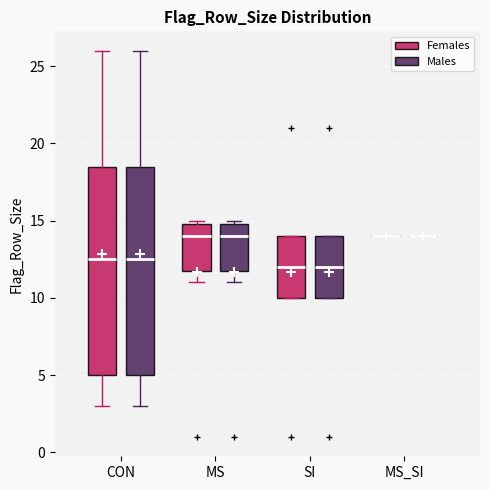

Reading left to right, transcribe this box plot: for each box, give where its median line is, the range the box spans, and where its two whiskers end, as read against the y-axis. The values are not printed on the chart, so give them approximately, as read against the axis.

CON (Females): median 12.5, box 5.0 to 18.5, whiskers 3.0 to 26.0
CON (Males): median 12.5, box 5.0 to 18.5, whiskers 3.0 to 26.0
MS (Females): median 14.0, box 12.0 to 15.0, whiskers 11.0 to 15.0 (just above the box's upper edge)
MS (Males): median 14.0, box 12.0 to 15.0, whiskers 11.0 to 15.0 (just above the box's upper edge)
SI (Females): median 12.0, box 10.0 to 14.0, whiskers 10.0 to 14.0
SI (Males): median 12.0, box 10.0 to 14.0, whiskers 10.0 to 14.0
MS_SI (Females): box collapsed to a line at 14.0, whiskers 14.0 to 14.0
MS_SI (Males): box collapsed to a line at 14.0, whiskers 14.0 to 14.0